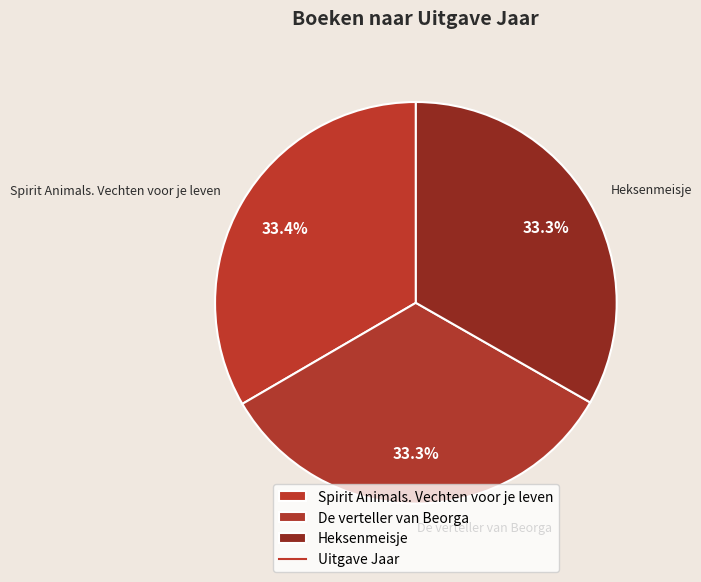

What is the ratio of the value at Spirit Animals. Vechten voor je leven to the value at De verteller van Beorga?

1.0